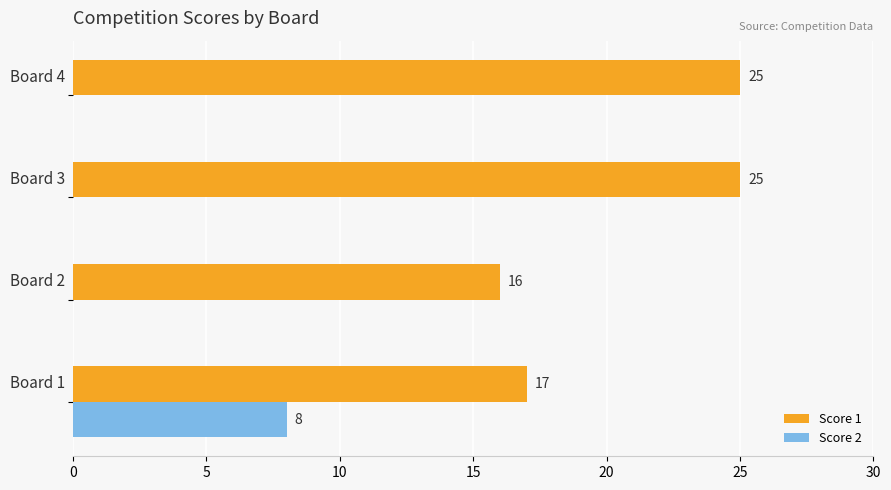

Which series has the widest spread of values?

Score 1